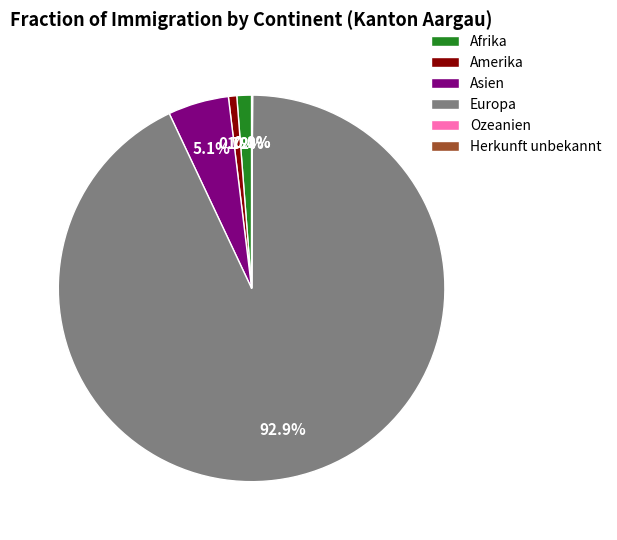

True or false: Asien accounts for 5% of the total.

True